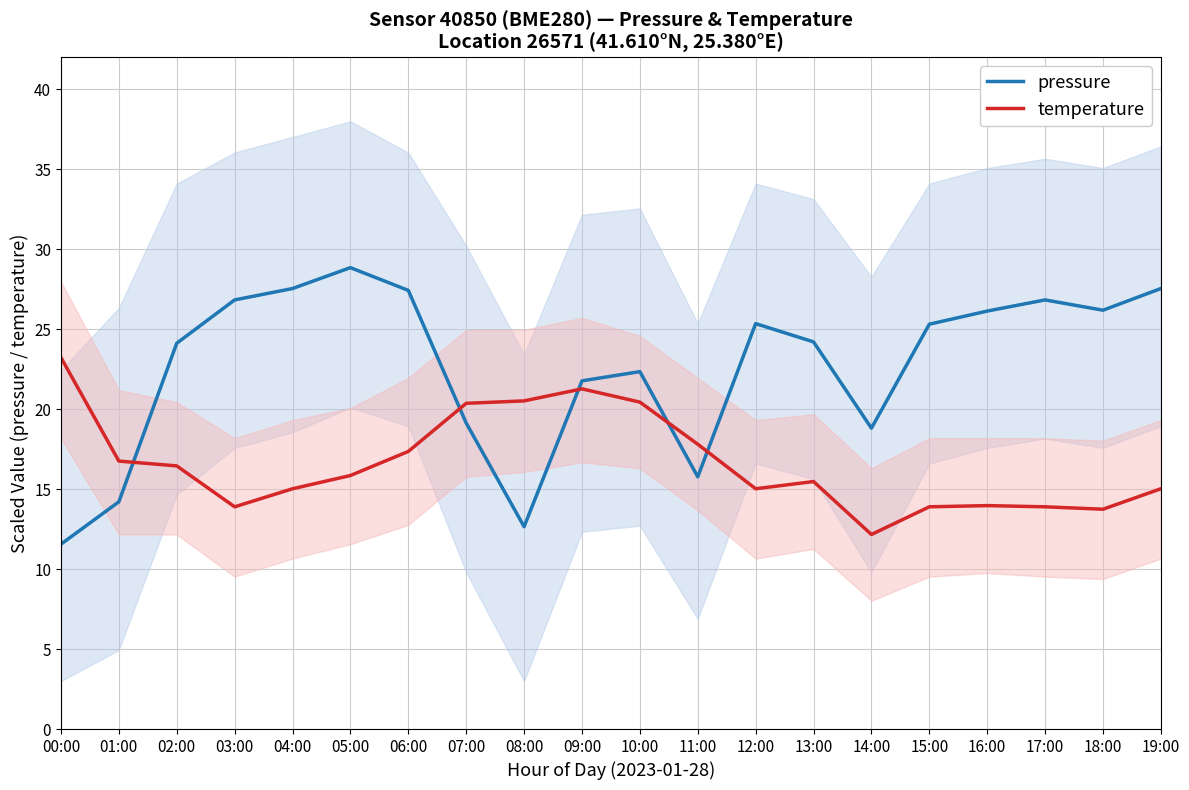

What is the total value across all series at 17:00?

40.7